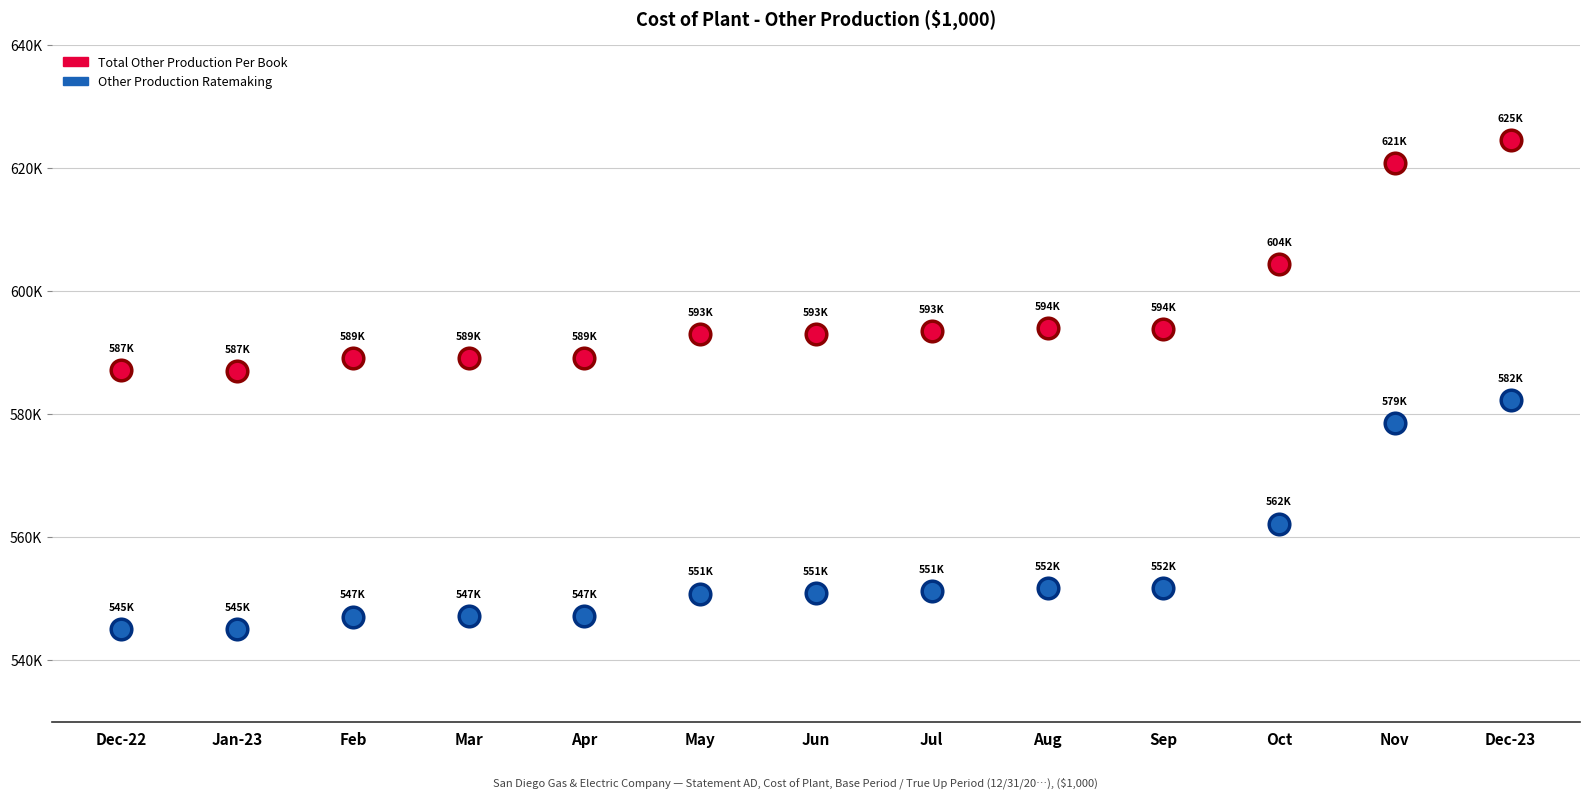

At which category is the sum across all series the highest?

Dec-23